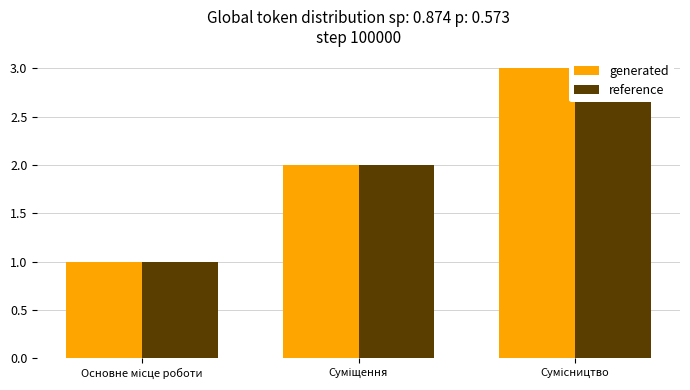

Which label corresponds to the largest value in the chart?

Сумісництво